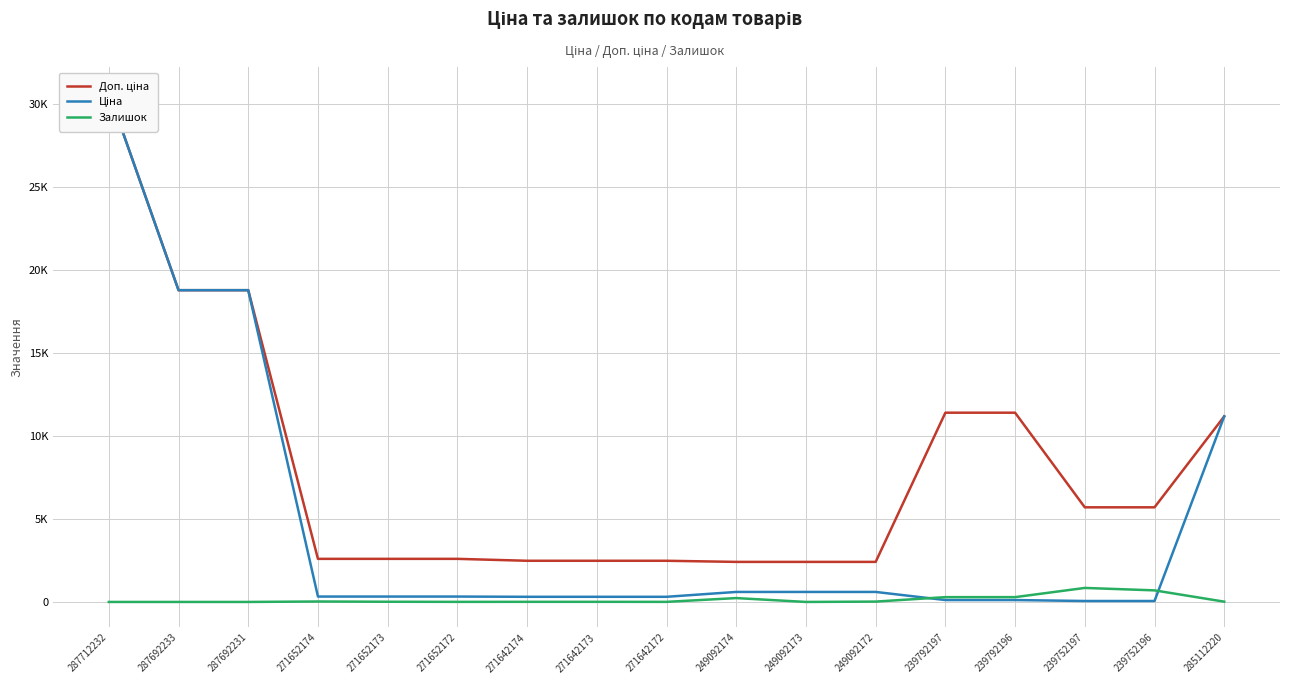

Between 271652174 and 239752197, which series saw the biggest shift?

Доп. ціна